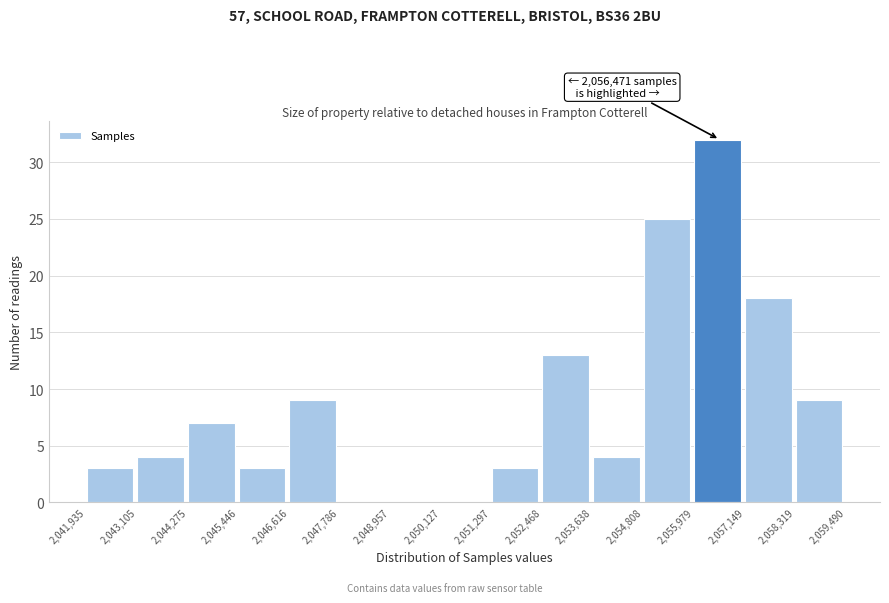

Over which range of the x-axis is the bar tallest?

2,055,979 to 2,057,149